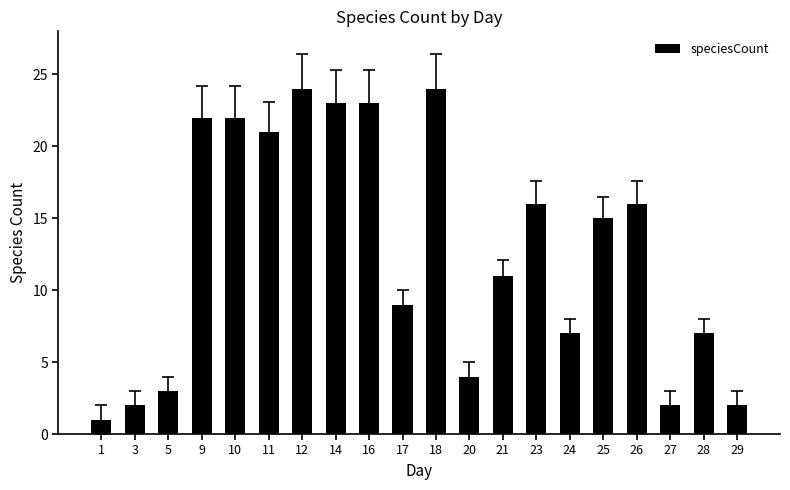

True or false: the data shows 23 at 14.

True